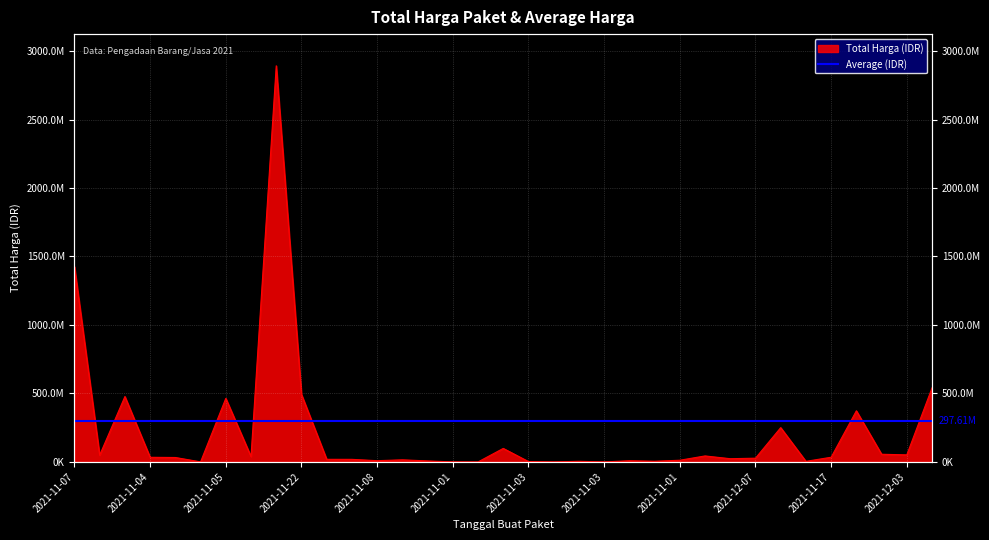

How many data points does each series have?

35